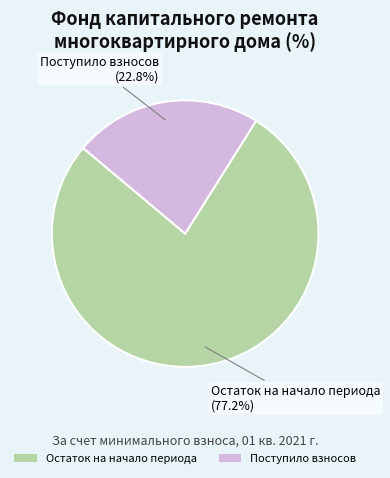

Is it true that Остаток на начало периода is 77% of the pie?

True